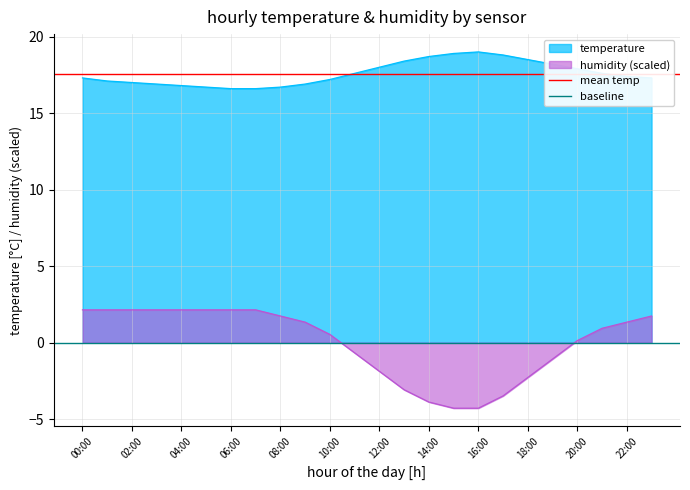

What is the maximum value for humidity (scaled)?

2.1